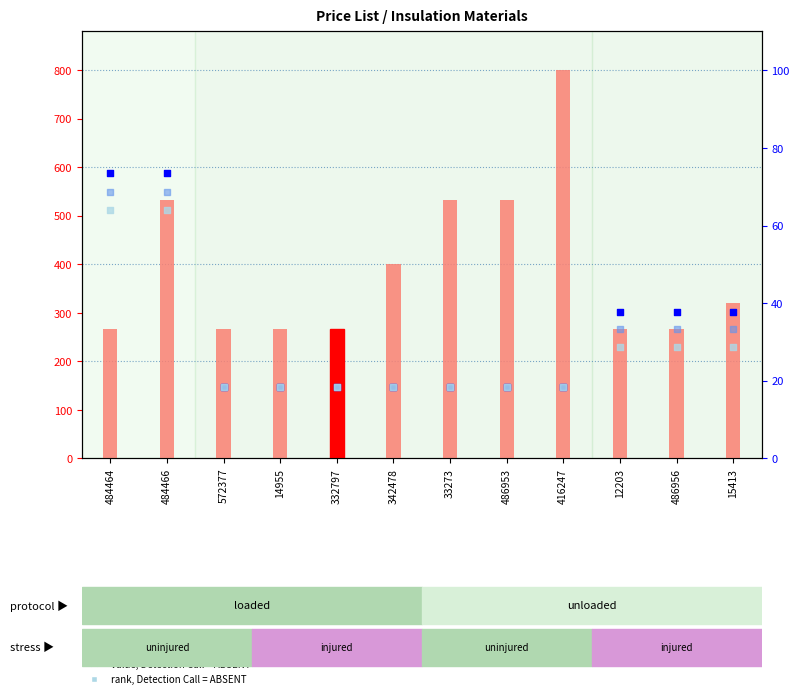

Which series has the largest total across all categories?

count